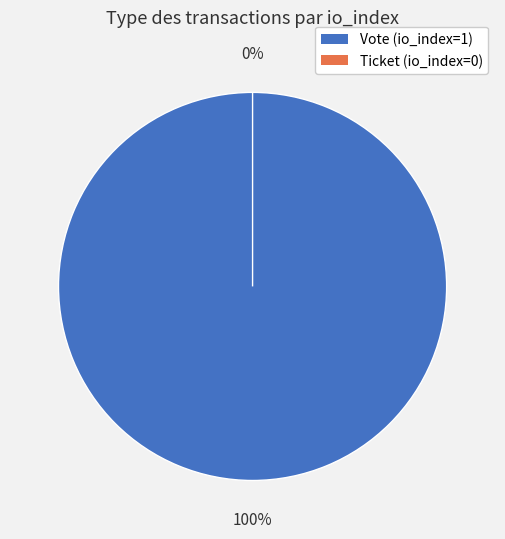

Which has a higher value, Vote (io_index=1) or Ticket (io_index=0)?

Vote (io_index=1)